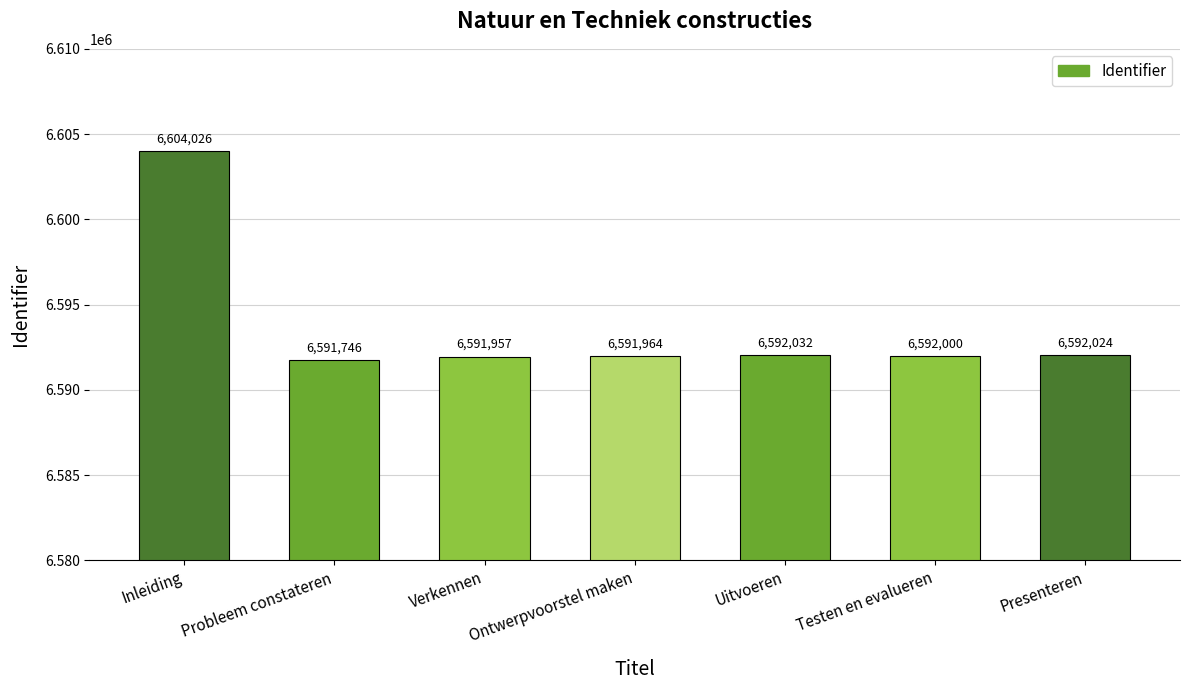

What is the difference between the maximum and minimum values?

12280